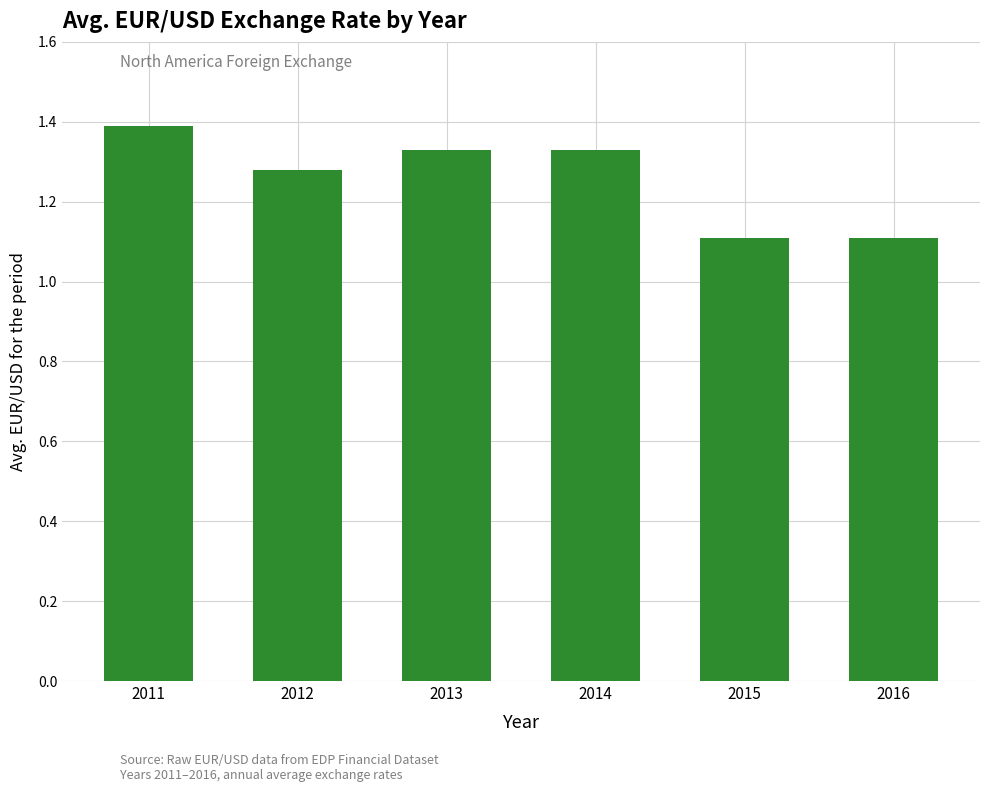

Read the value at 2016.

1.1